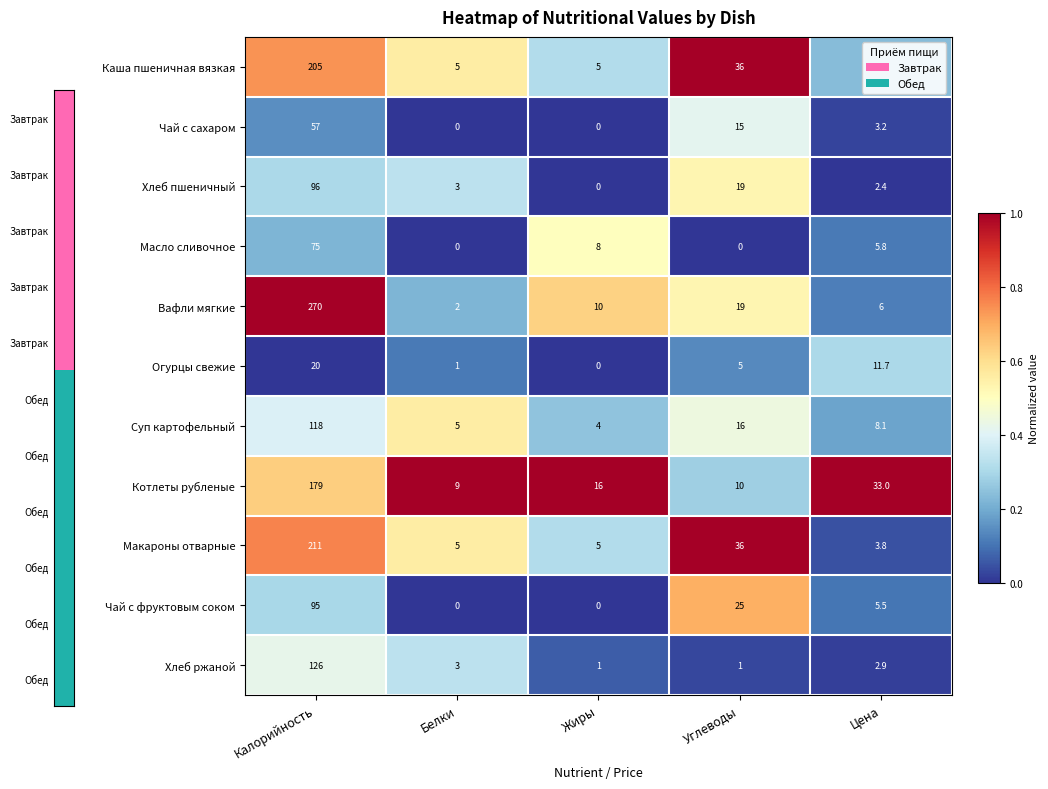

Which series has the largest total across all categories?

Вафли мягкие